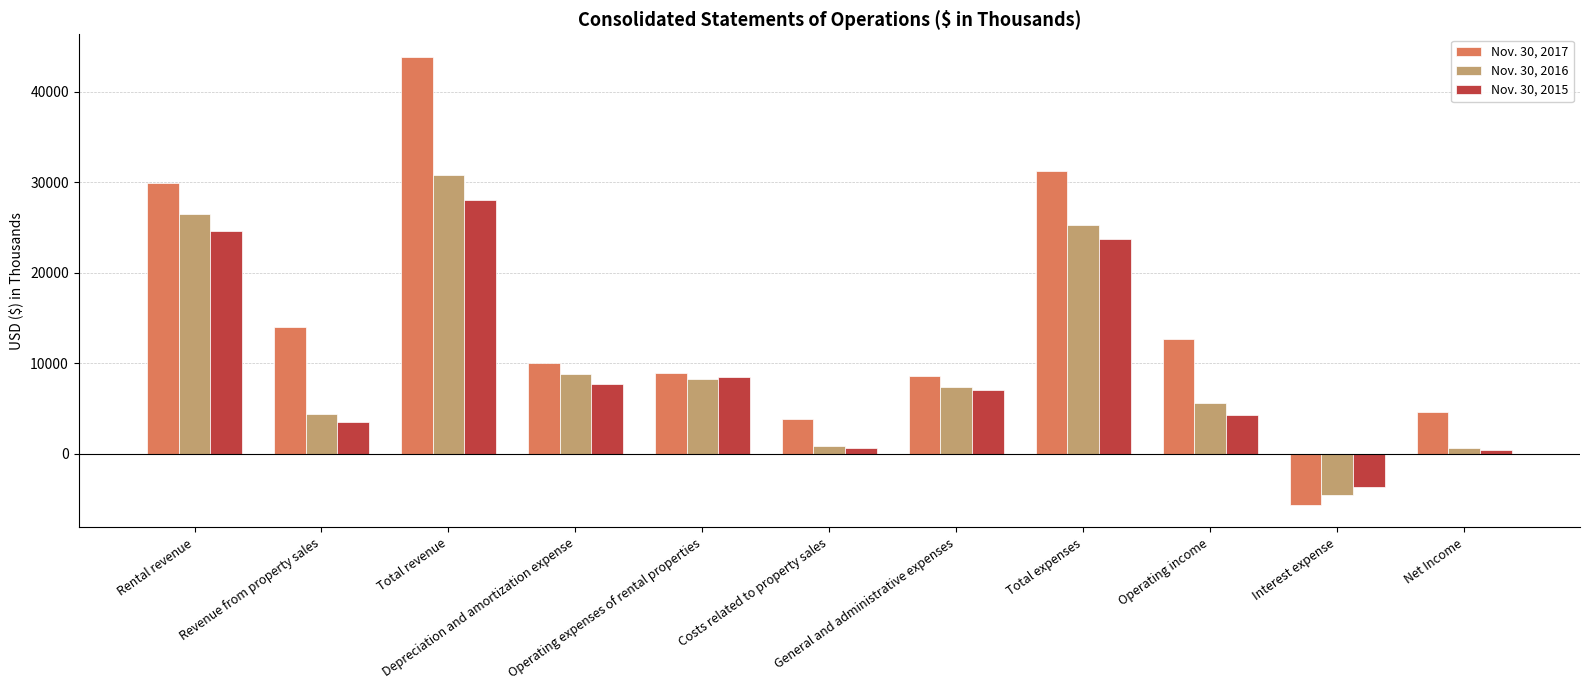

What position from the left is Depreciation and amortization expense?

4